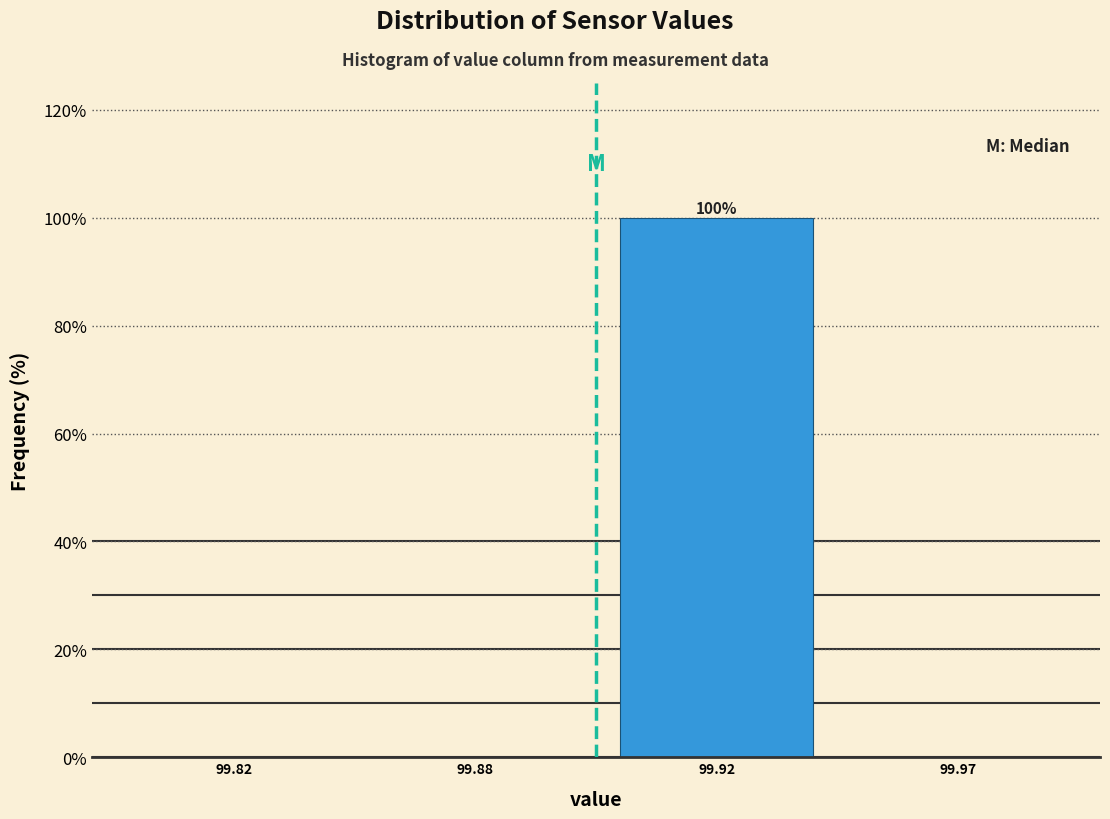

Reading right to left, extract all data points from this chart.

99.97=0	99.92=100	99.88=0	99.82=0